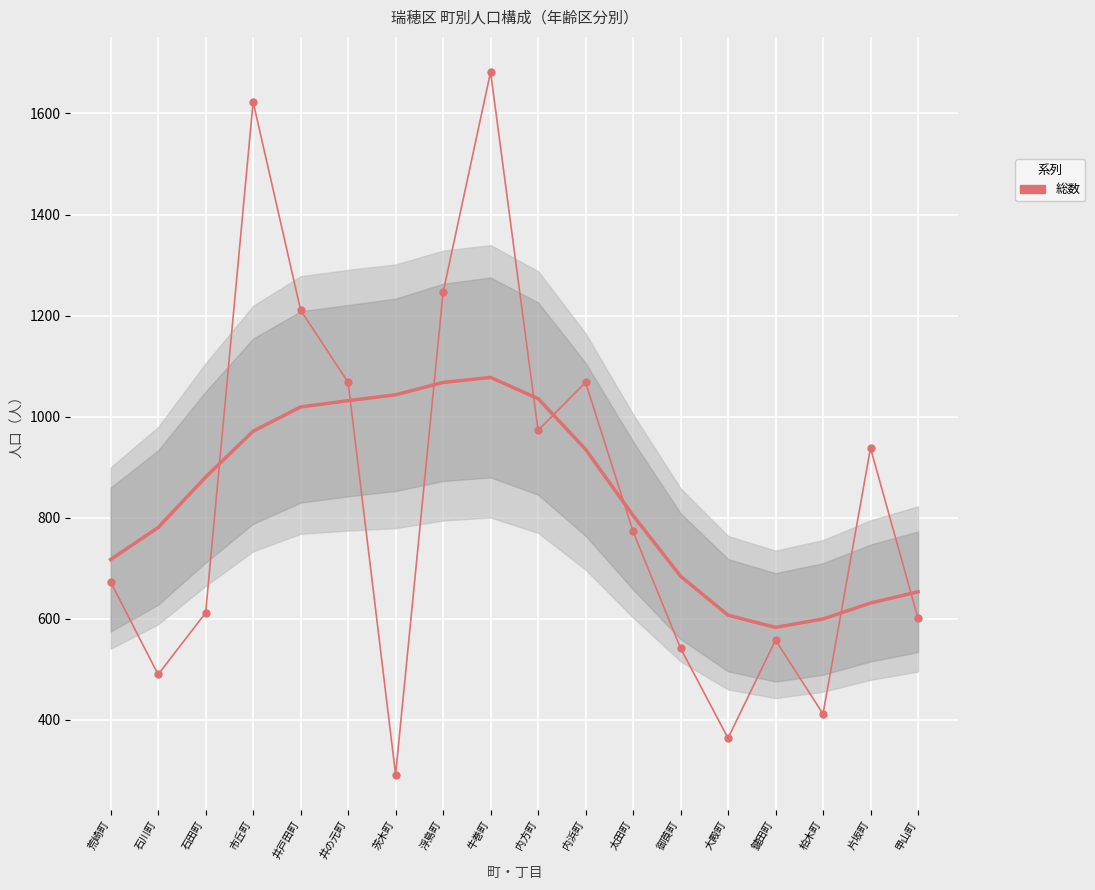

Rank the categories by value from lowest to highest.

茨木町, 大殿町, 柏木町, 石川町, 御莨町, 鍵田町, 甲山町, 石田町, 荒崎町, 太田町, 片坂町, 内方町, 井の元町, 内浜町, 井戸田町, 浮島町, 市丘町, 牛巻町